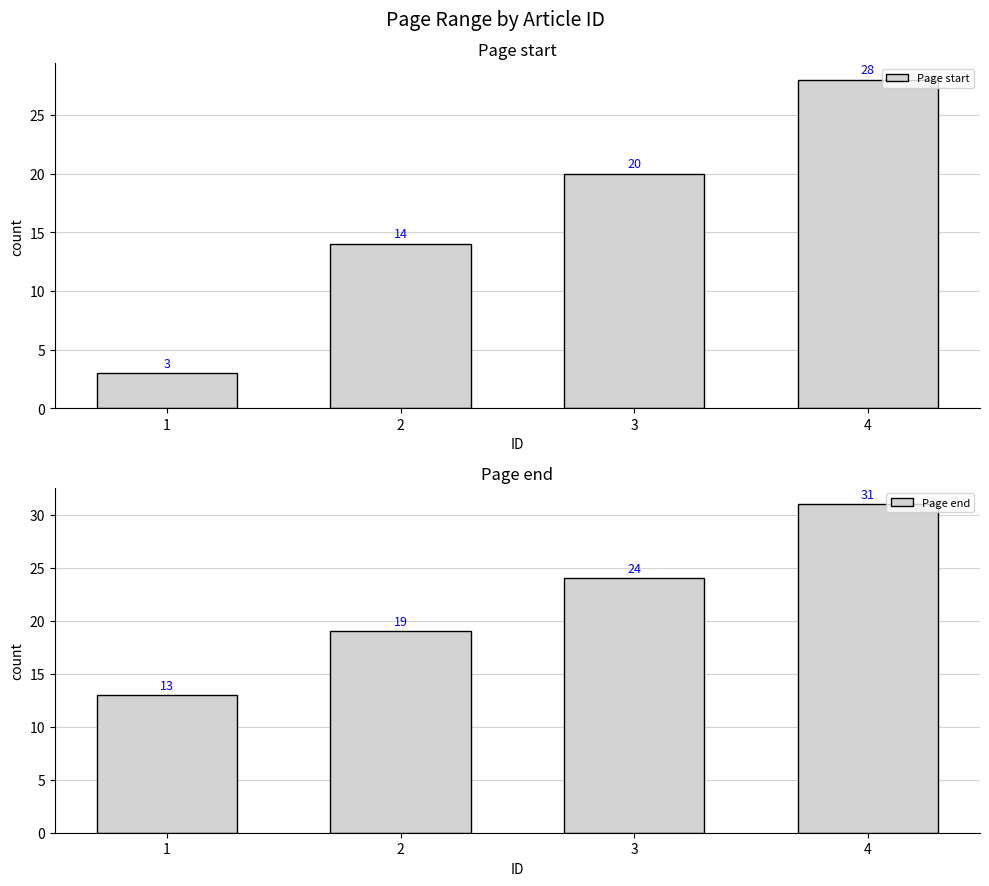

How many Page start values are between 14 and 28?

3